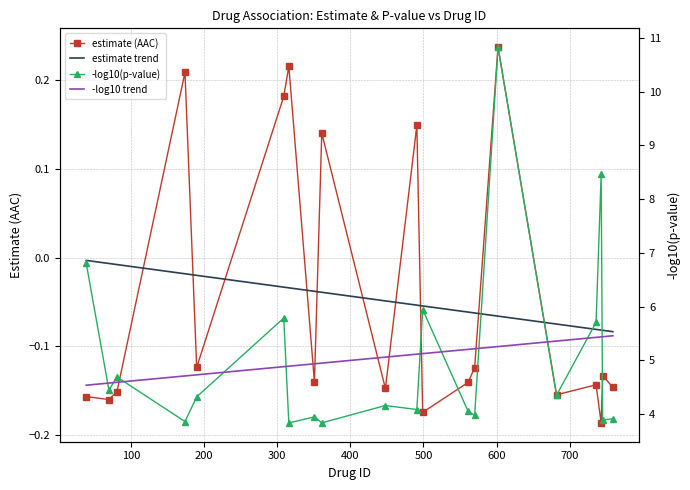

True or false: -log10(p-value) has a value of 11.6 at 0.

False